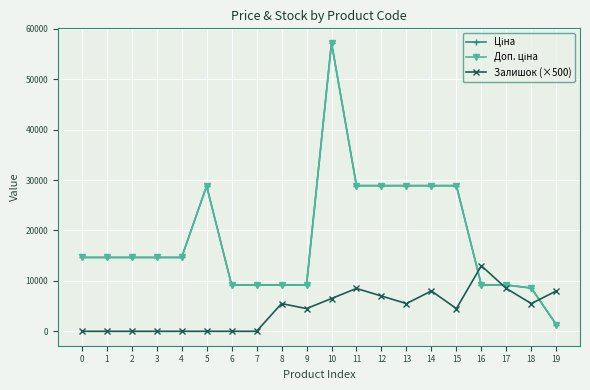

Between 9 and 16, which series saw the biggest shift?

Залишок (×500)